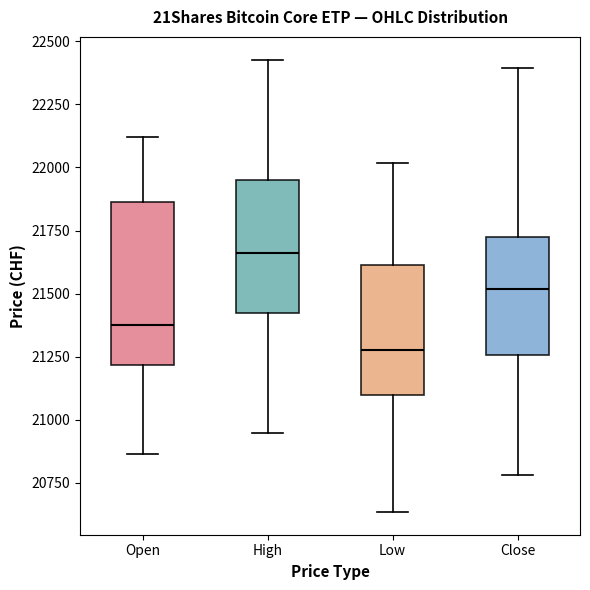

Where does the median line of the box for High sit on the y-axis? The values are not printed on the chart, so give them approximately, as read against the axis.

21650